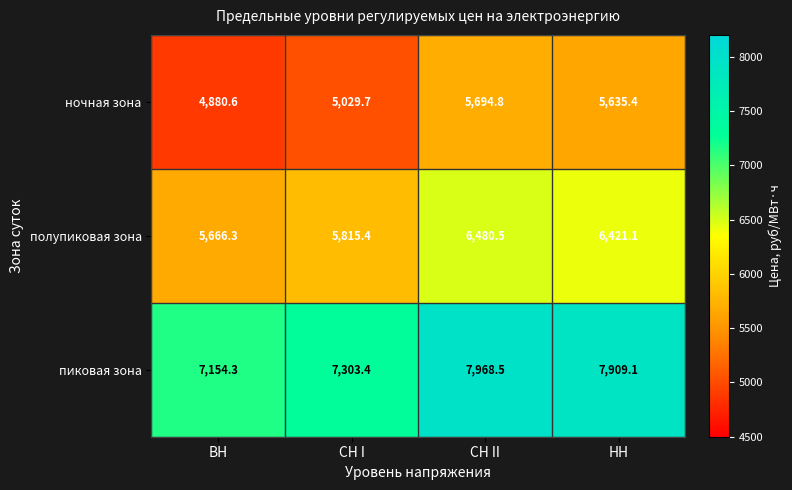

Rank the series by their maximum value, from lowest to highest.

ночная зона, полупиковая зона, пиковая зона